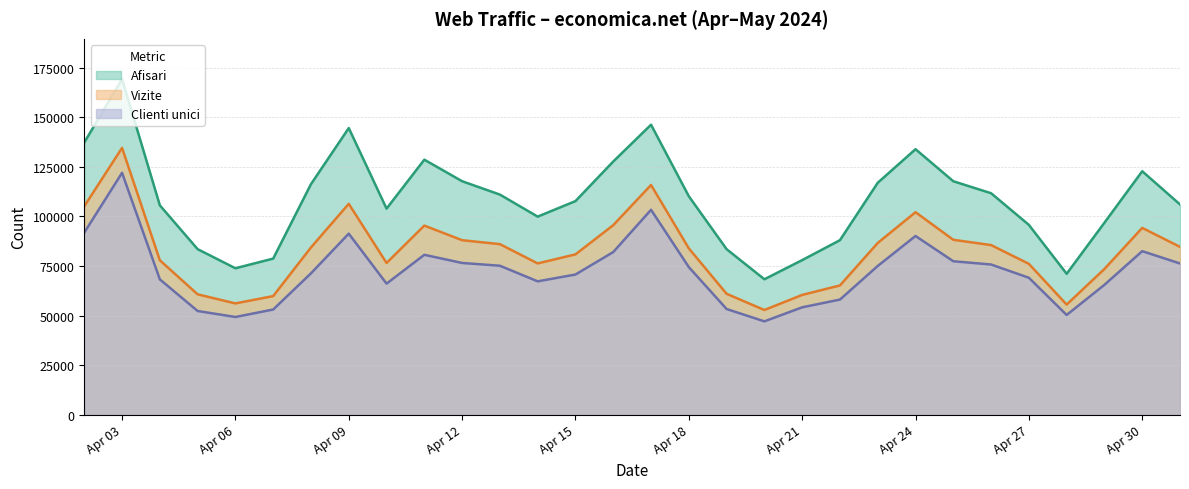

Which category has the highest value in the Vizite series?

Apr 03